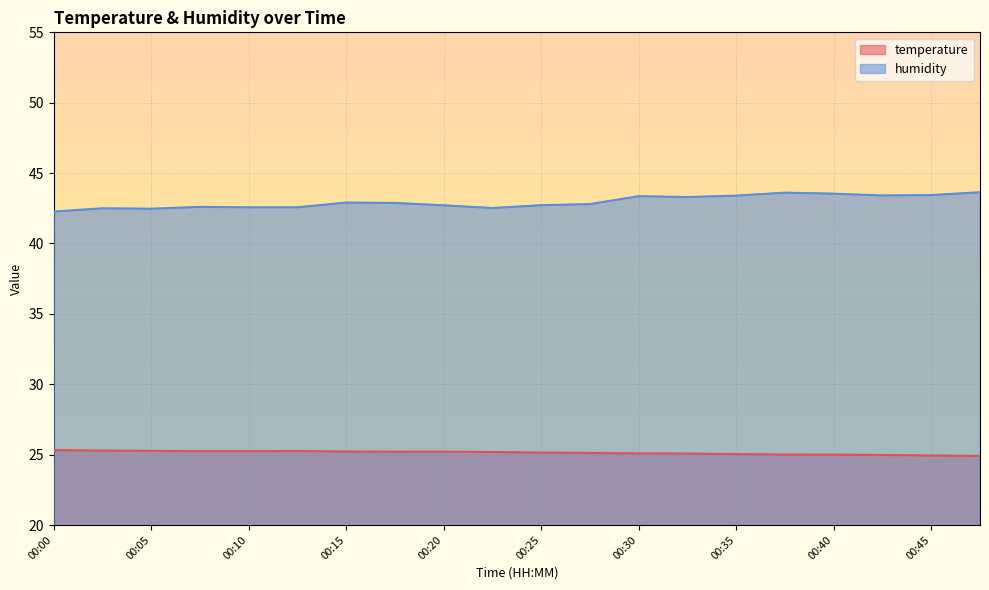

What is the value of the temperature point at the 9th from the left?

25.2